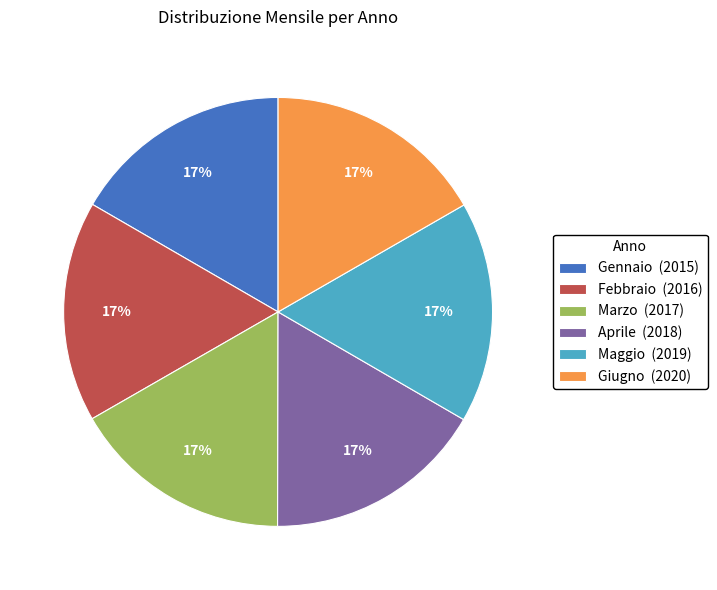

What percentage is the Febbraio slice, to the nearest percent?

17%